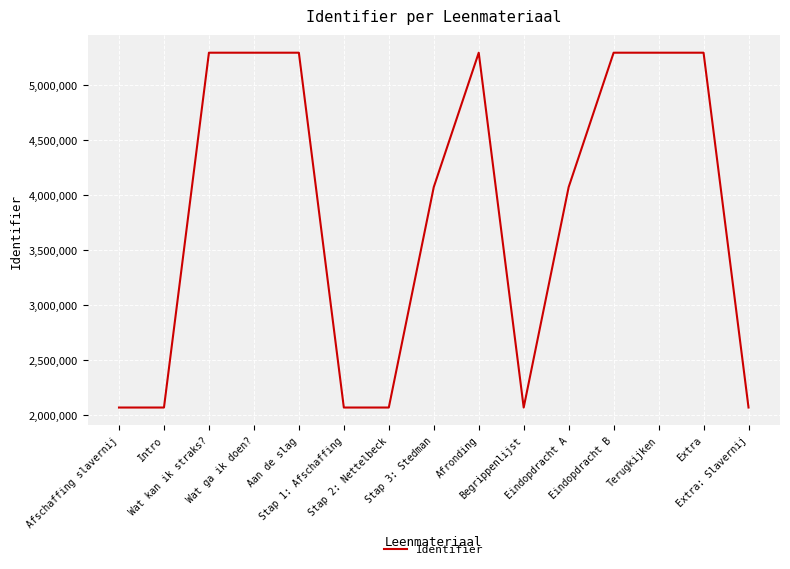

What is the difference between the maximum and minimum values?

3229725